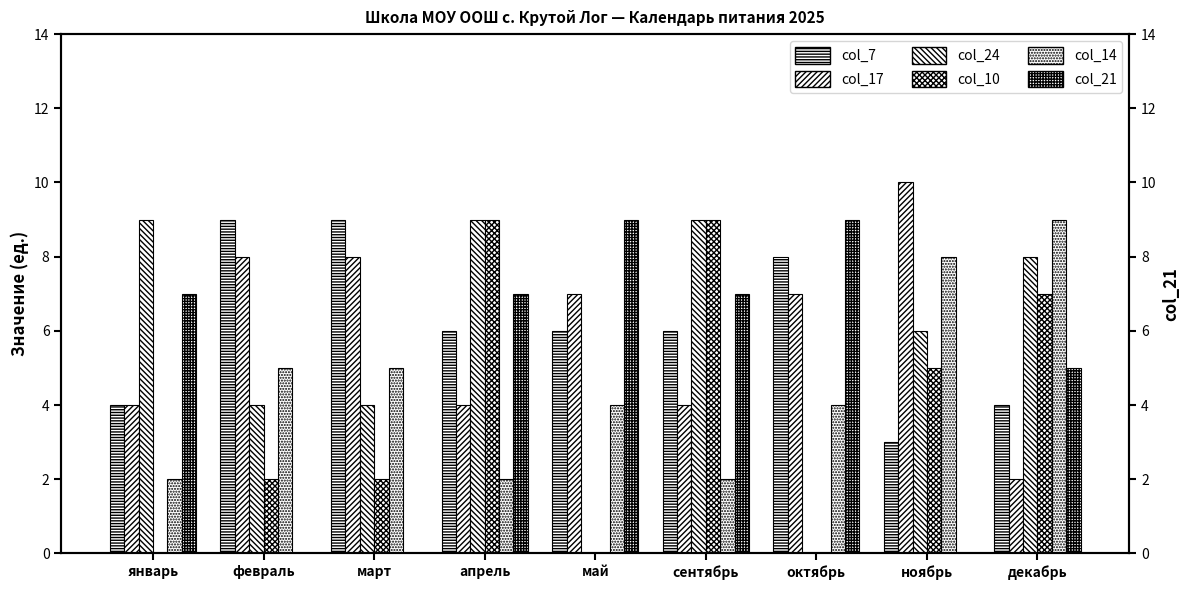

What position from the left is сентябрь?

6